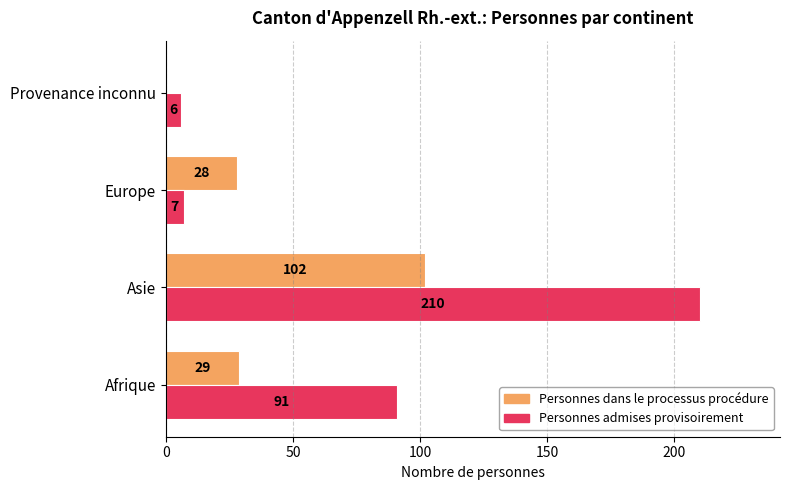

What is the sum of all Personnes admises provisoirement values?

314